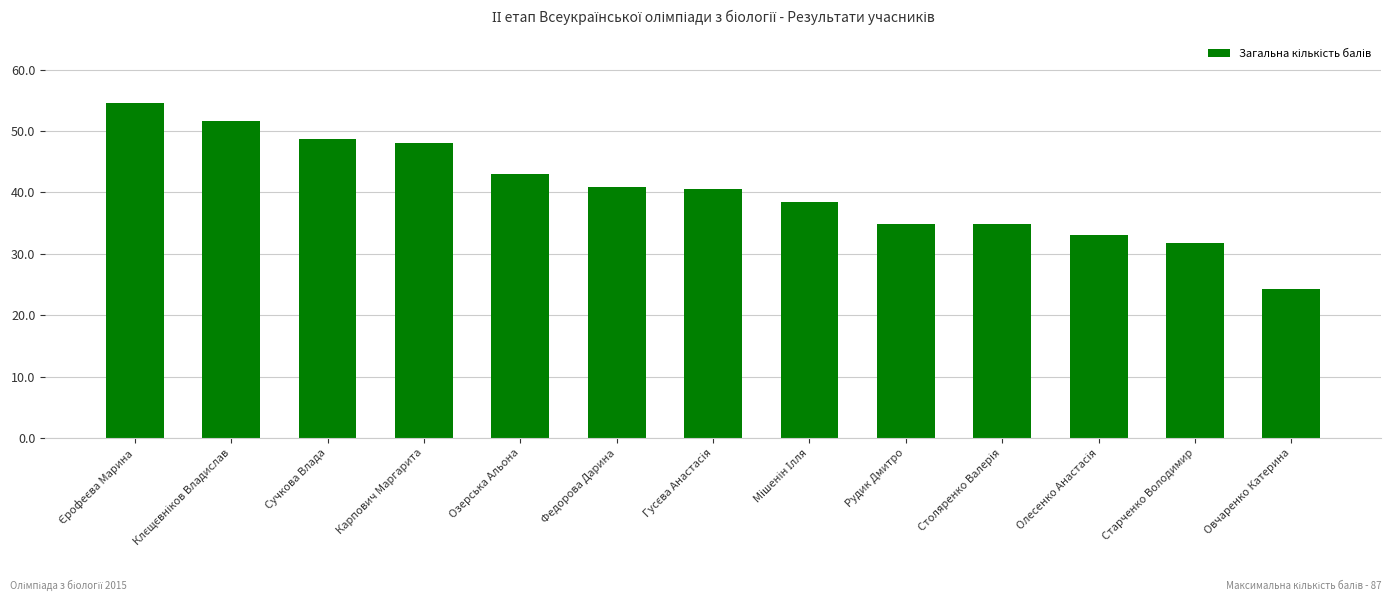

Between Овчаренко Катерина and Старченко Володимир, which is larger?

Старченко Володимир